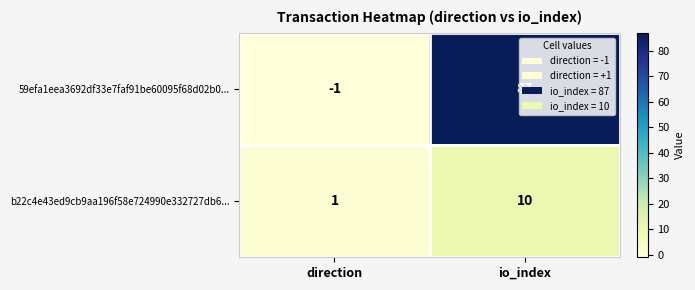

At how many categories does at least one series exceed 77?

1